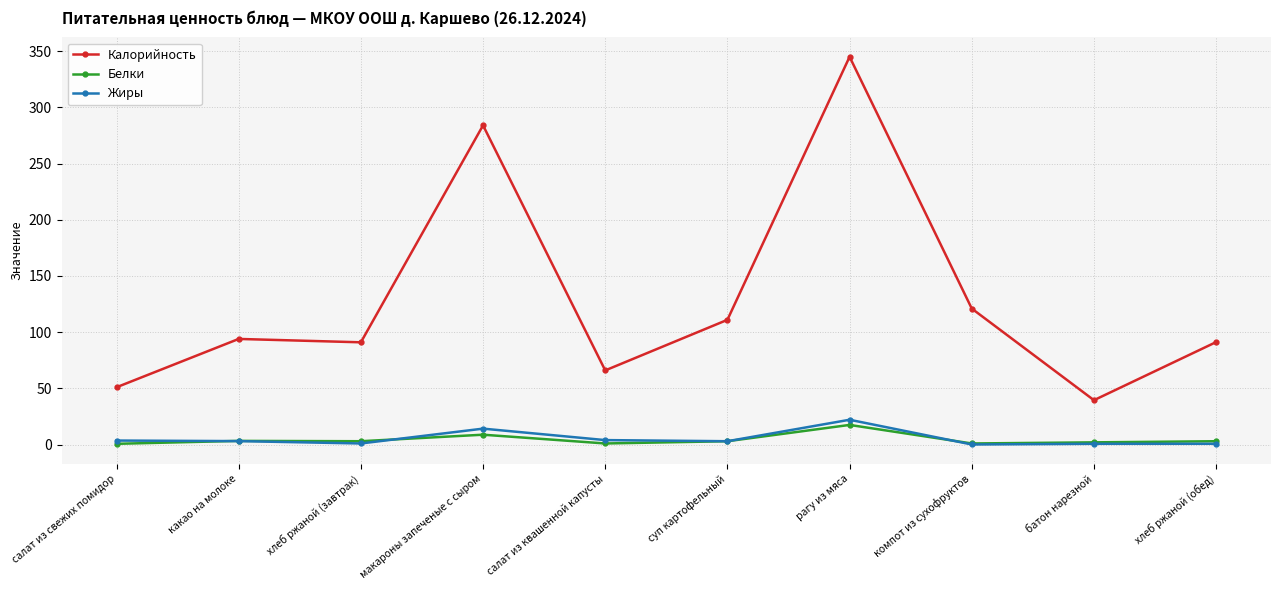

True or false: Калорийность and Жиры cross at least once.

False